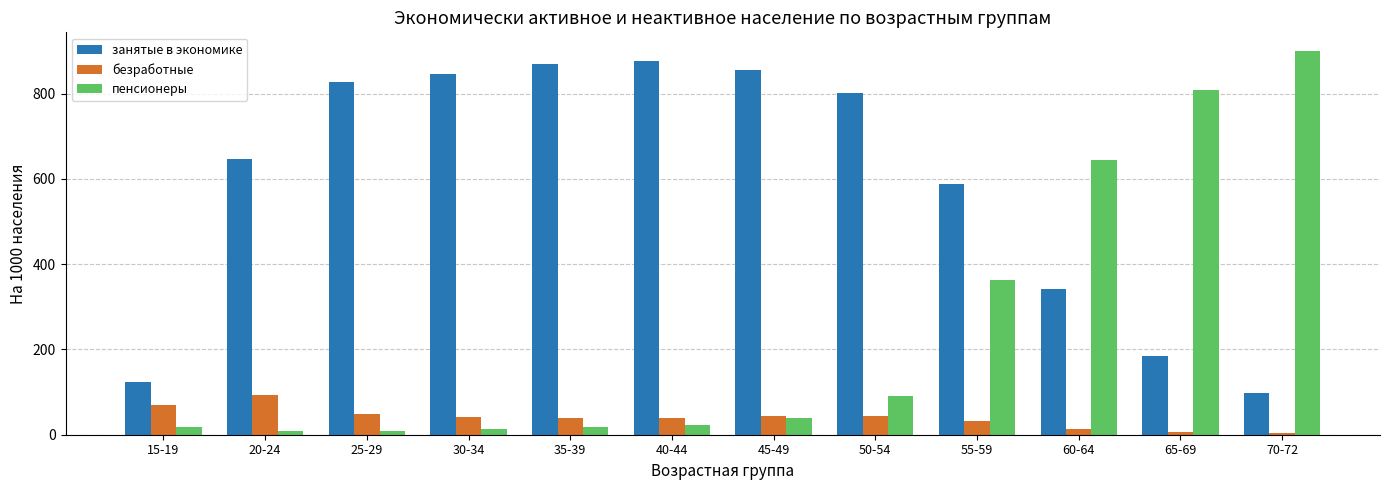

How many bars are there in each group?

3